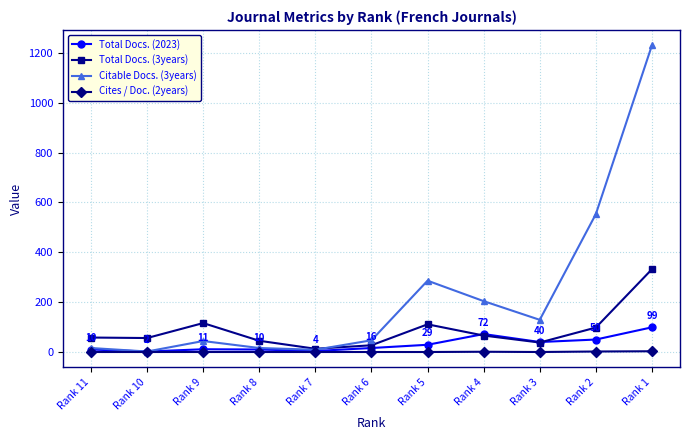

What is the lowest value of the Total Docs. (3years) series?

13